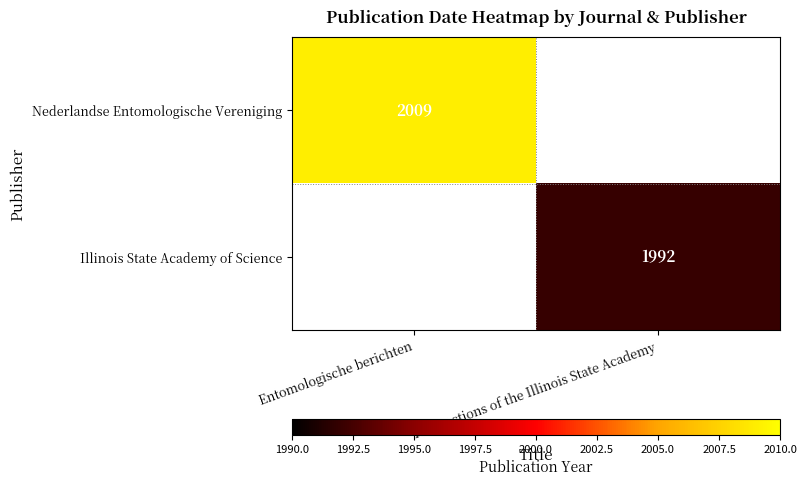

Which label corresponds to the smallest value in the chart?

Transactions of the Illinois State Academy